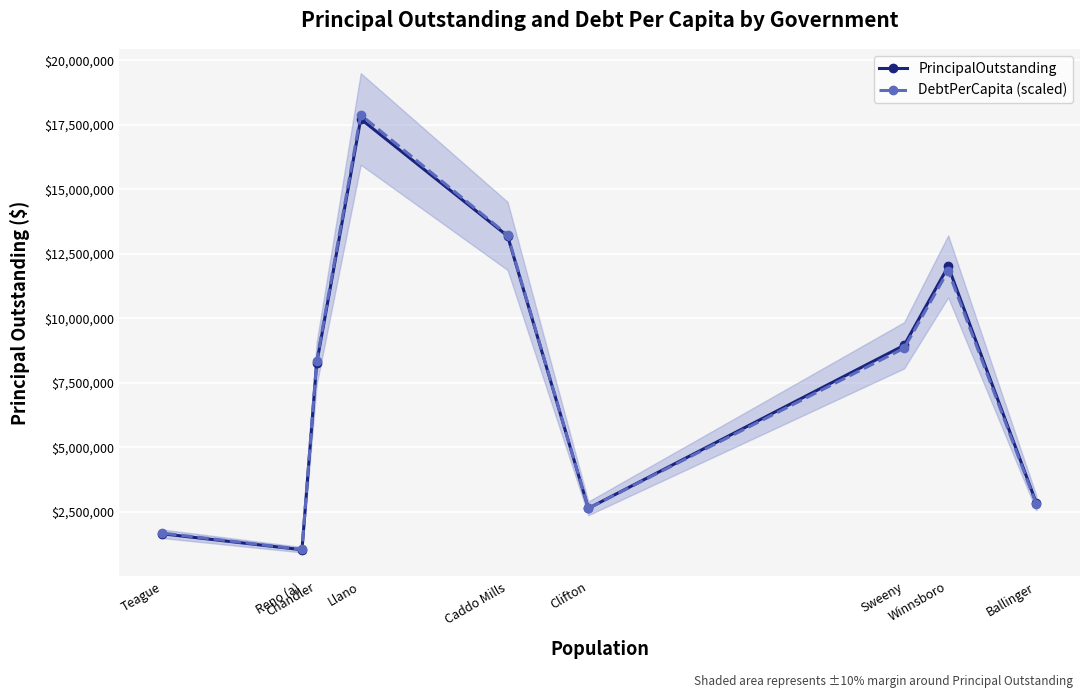

True or false: PrincipalOutstanding has a value of 4205902.3 at Winnsboro.

False